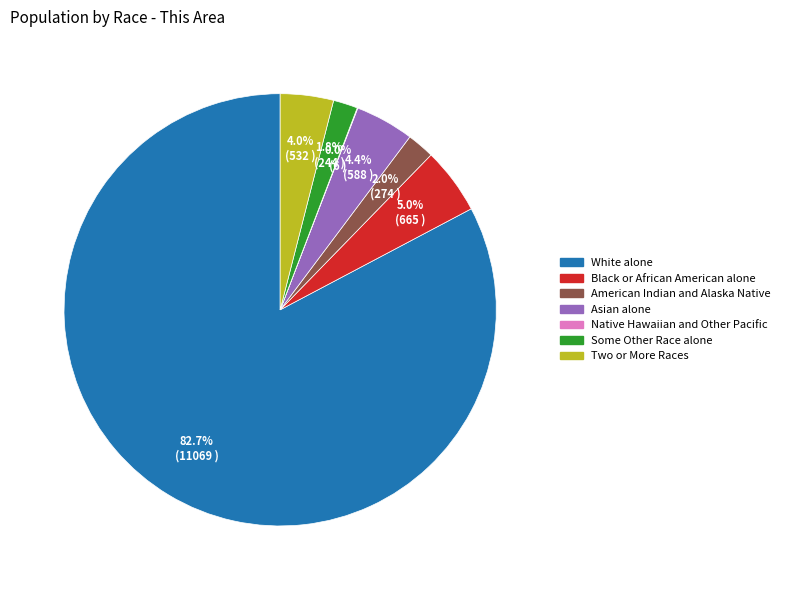

Between Asian alone and American Indian and Alaska Native, which is larger?

Asian alone